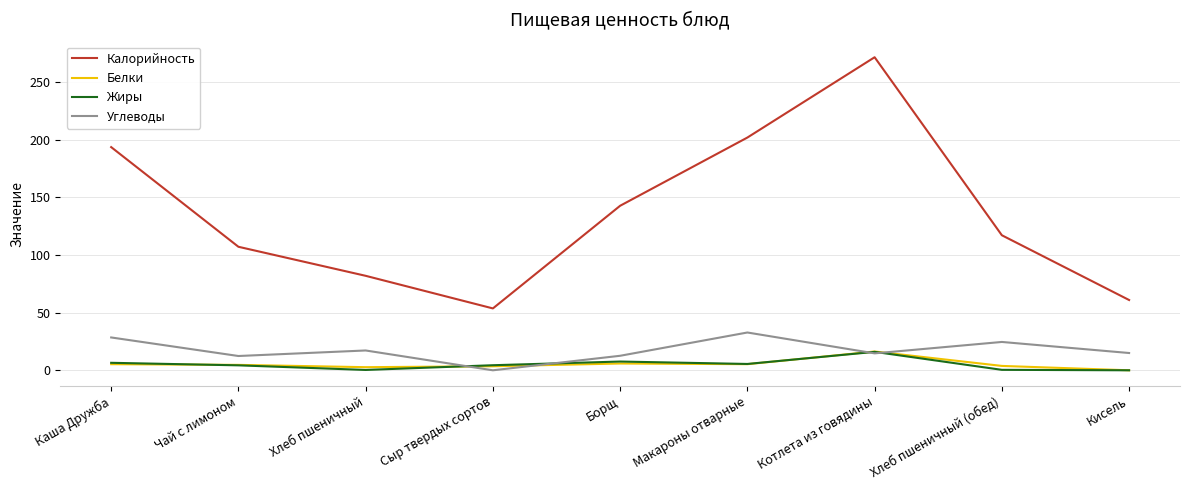

What is the sum of all Жиры values?

45.0